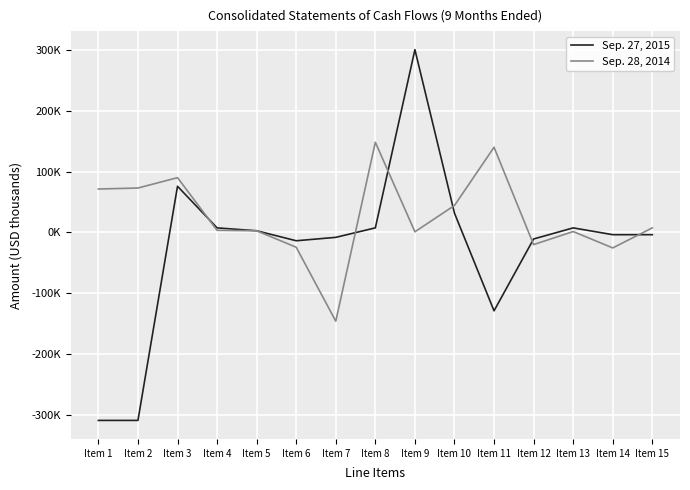

Rank the series at Item 7 from highest to lowest value.

Sep. 27, 2015, Sep. 28, 2014